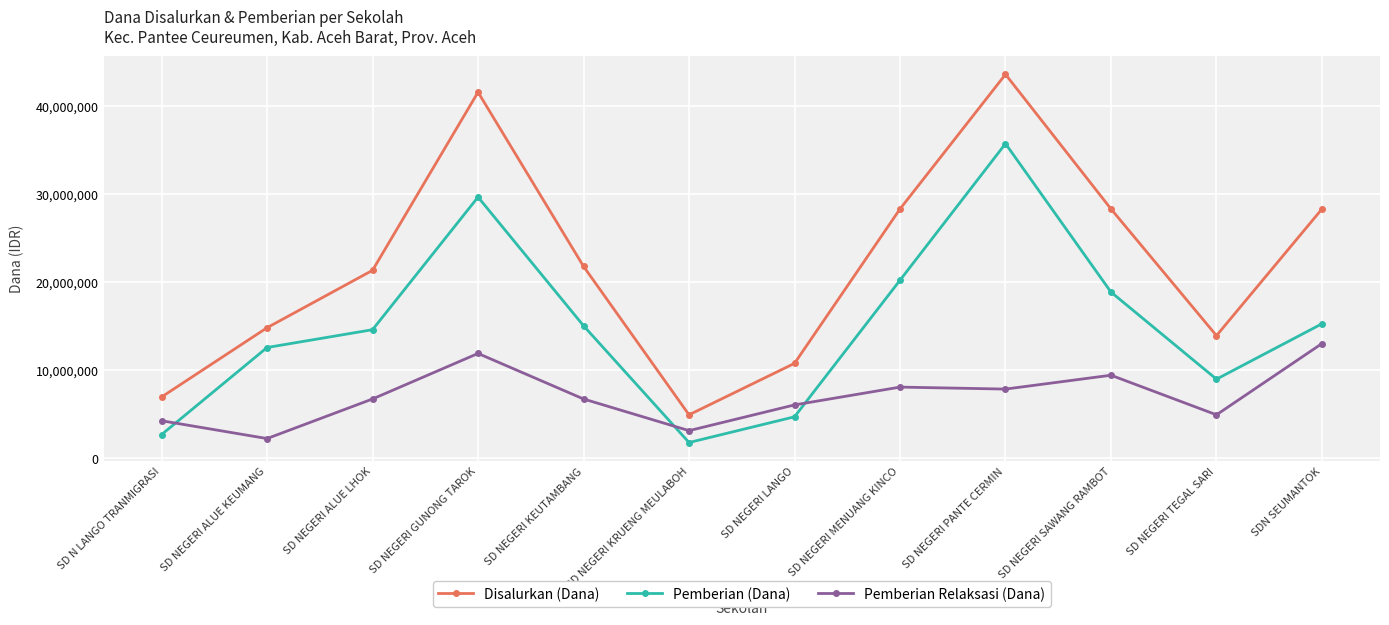

Count the number of categories in the chart.

12